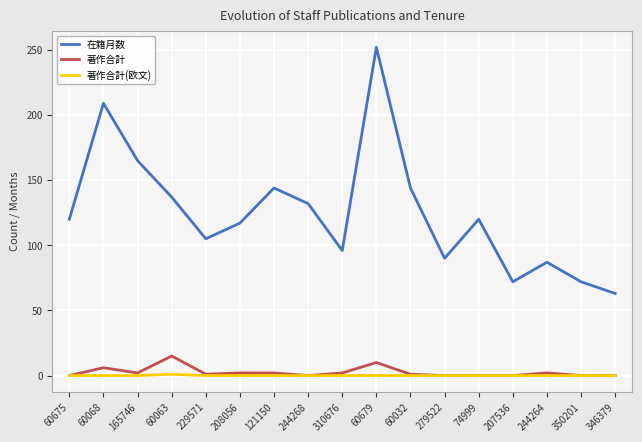

True or false: 在籍月数 and 著作合計(欧文) intersect in this chart.

False